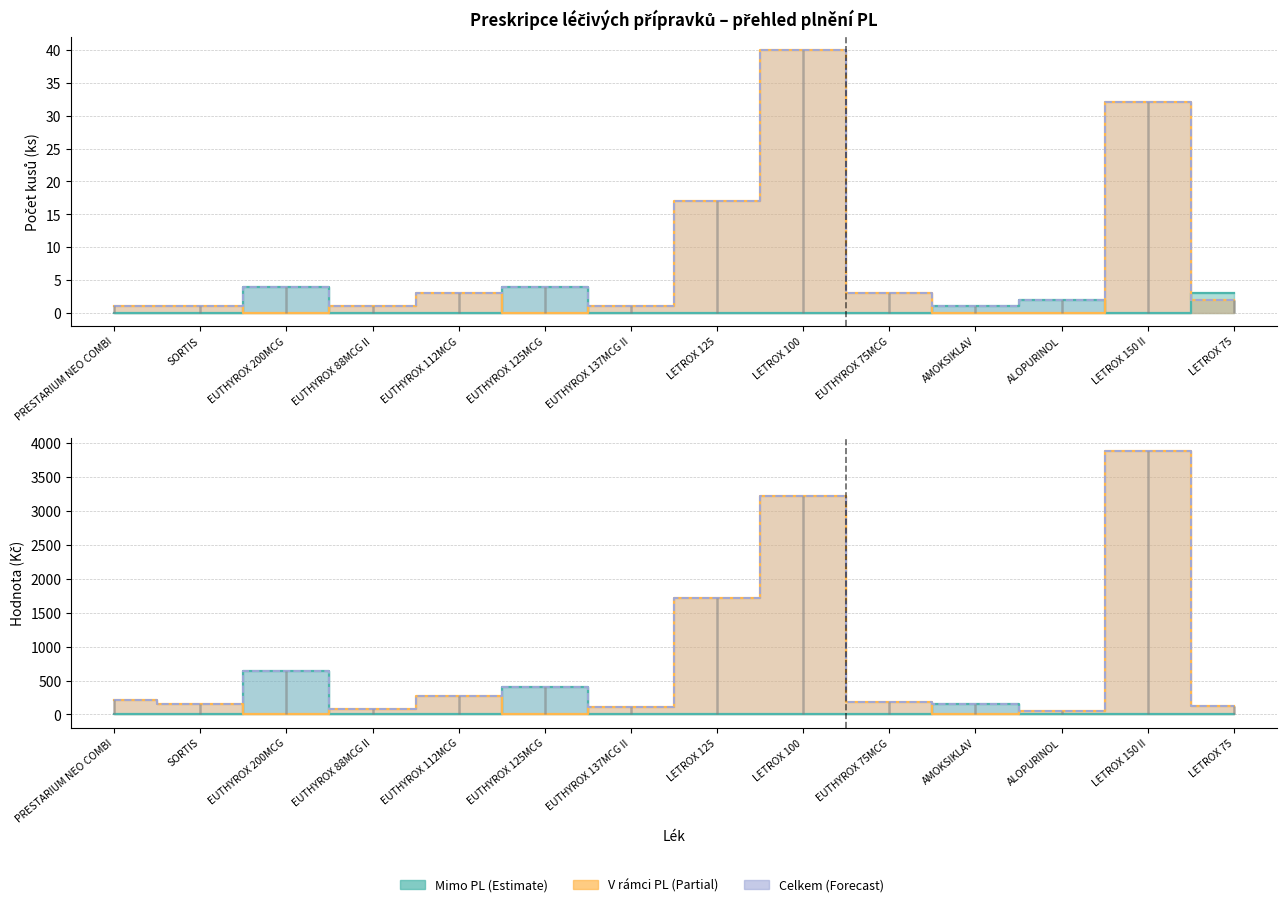

List the labels in order of Mimo PL - Kč value, smallest first.

PRESTARIUM NEO COMBI, SORTIS, EUTHYROX 88MCG II, EUTHYROX 112MCG, EUTHYROX 137MCG II, LETROX 125, LETROX 100, EUTHYROX 75MCG, ALOPURINOL, LETROX 150 II, LETROX 75, AMOKSIKLAV, EUTHYROX 125MCG, EUTHYROX 200MCG